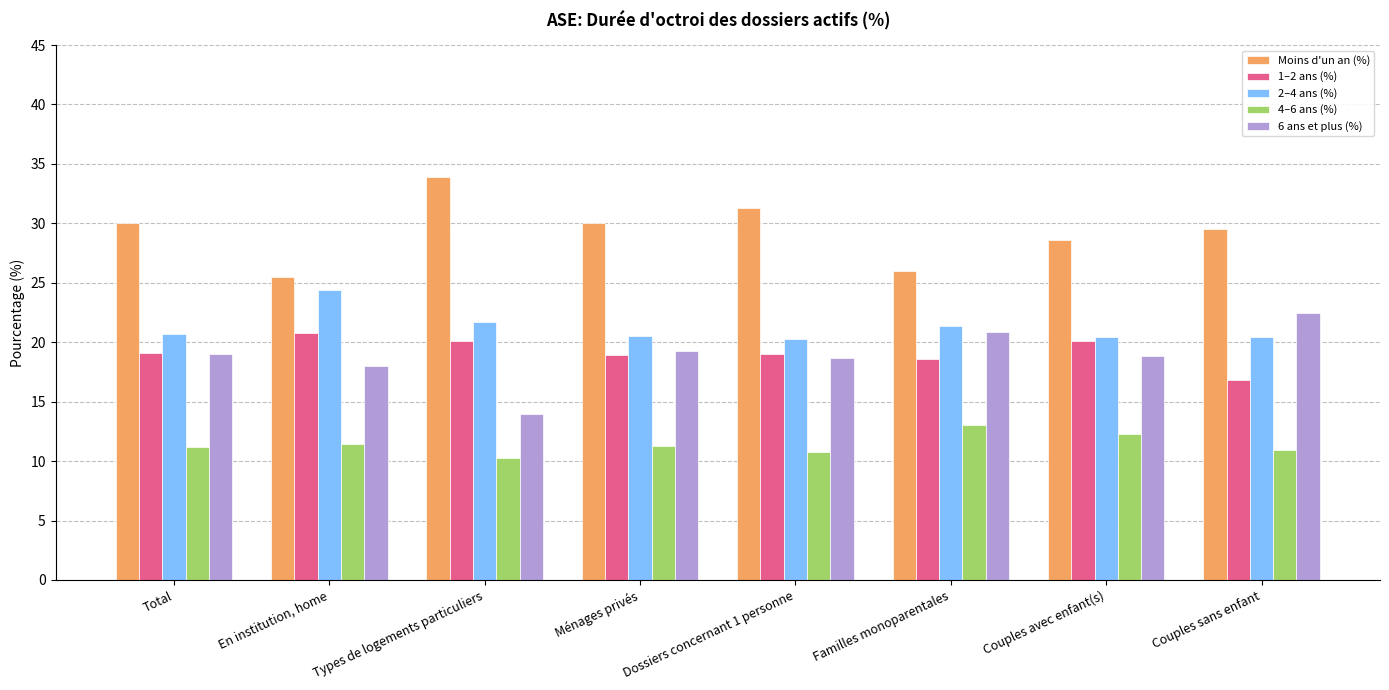

What is the value of the 6 ans et plus (%) bar at the 8th from the left?

22.5